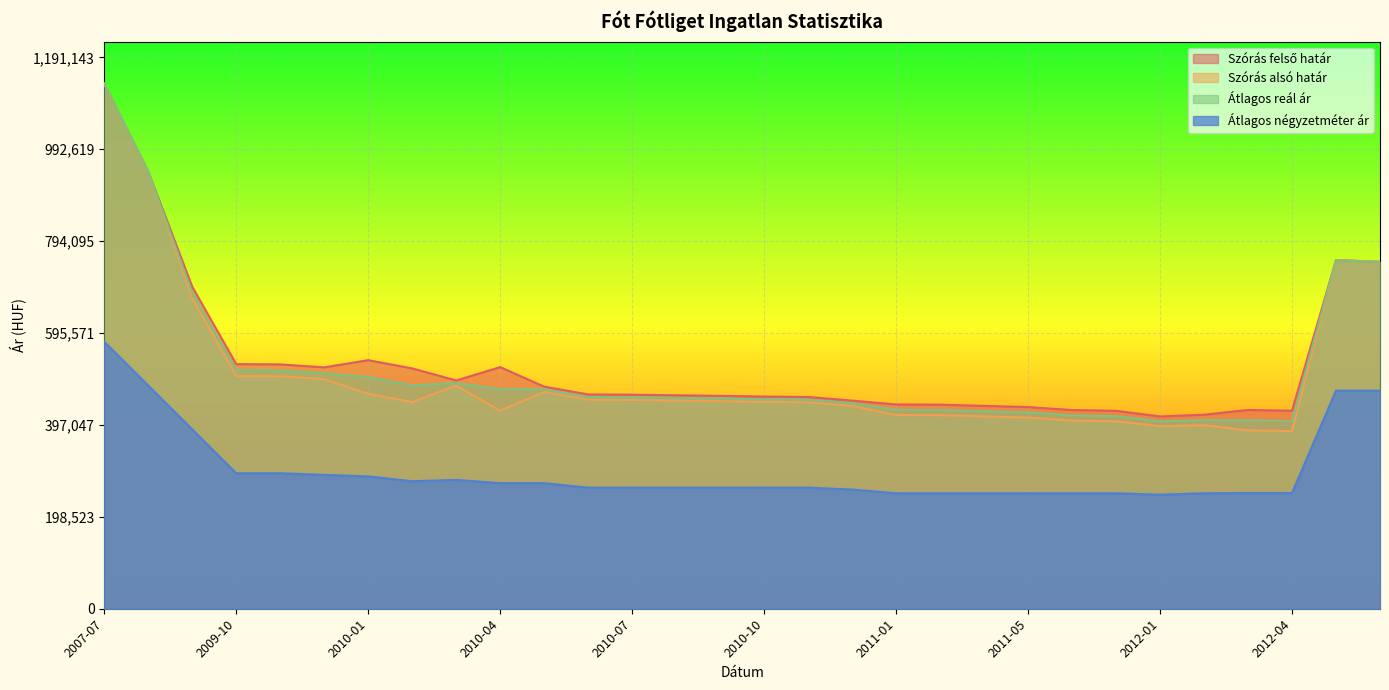

The Szórás alsó határ series shows 178845 at 2010-07. True or false?

False